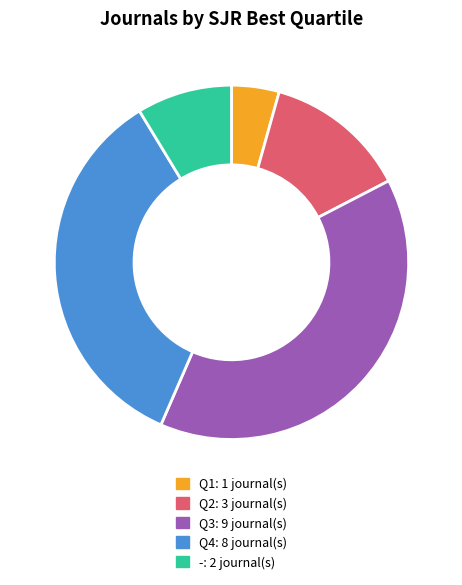

True or false: Q3 accounts for 39% of the total.

True